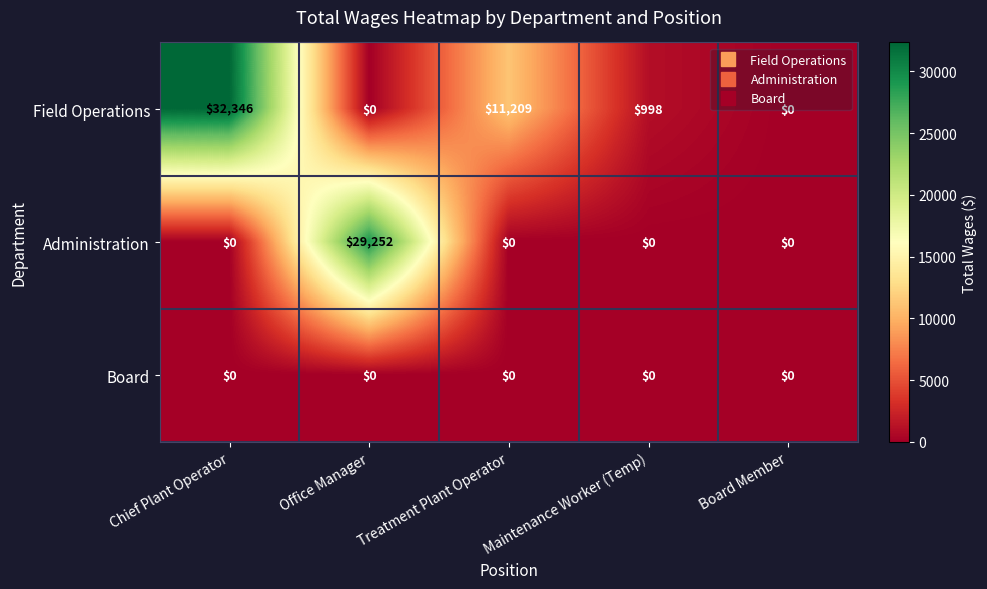

Which series has the largest range (max minus min)?

Field Operations